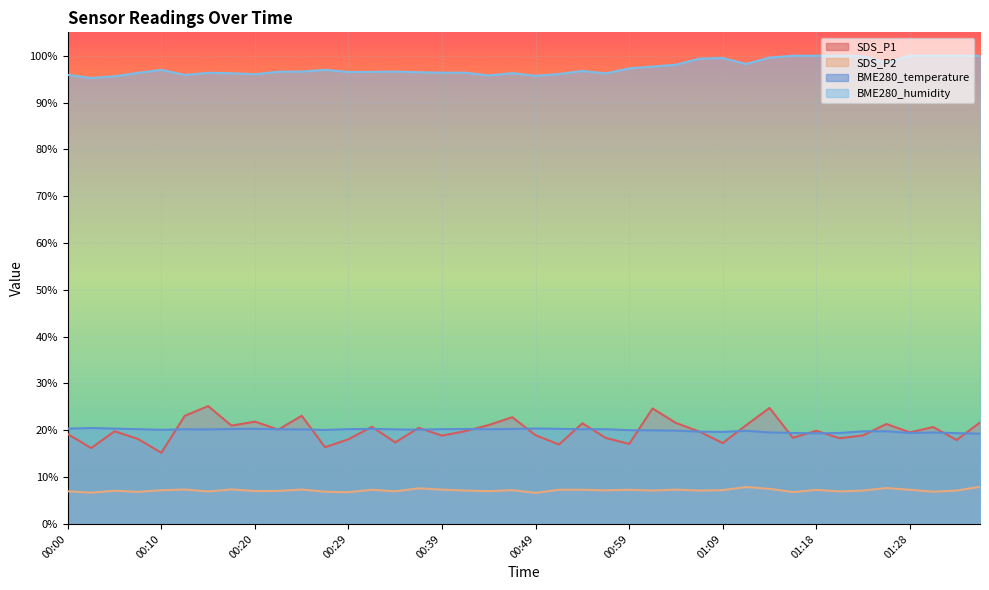

How many data points in BME280_temperature are less than 20?

15